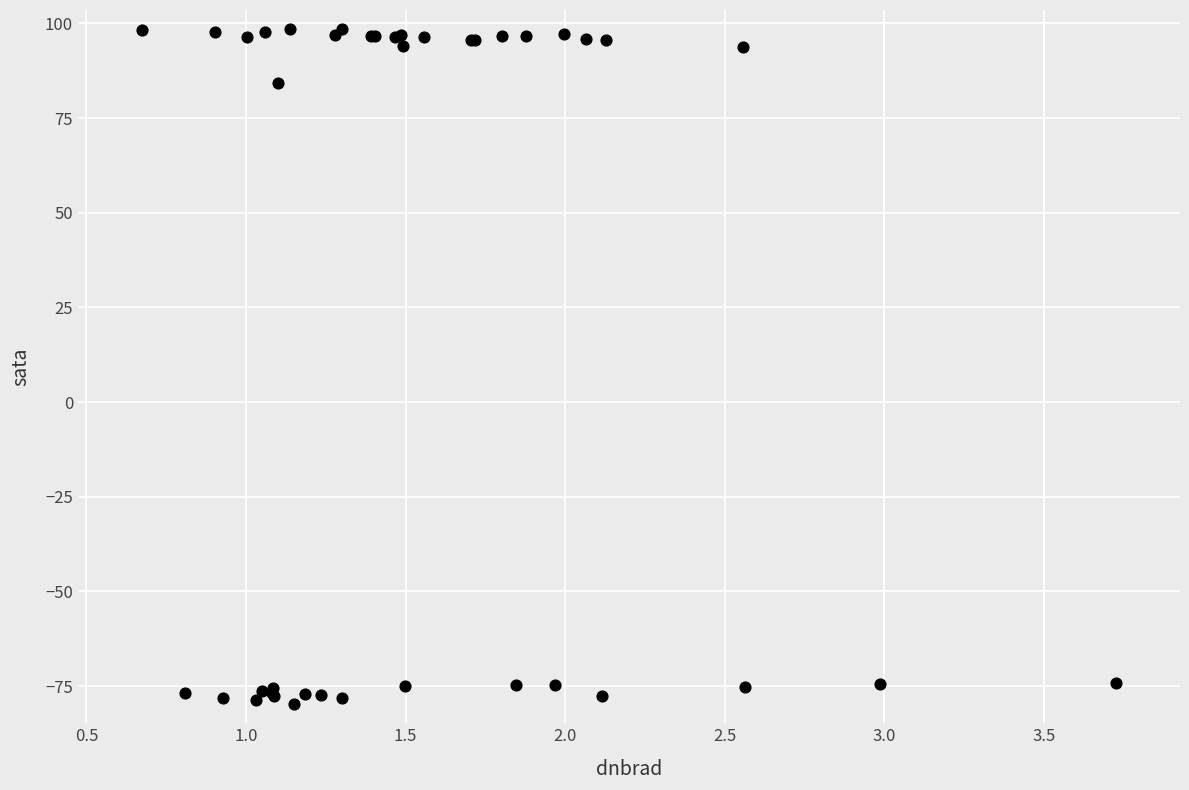

What Y value in the scatter plot is closest to 9?

84.2